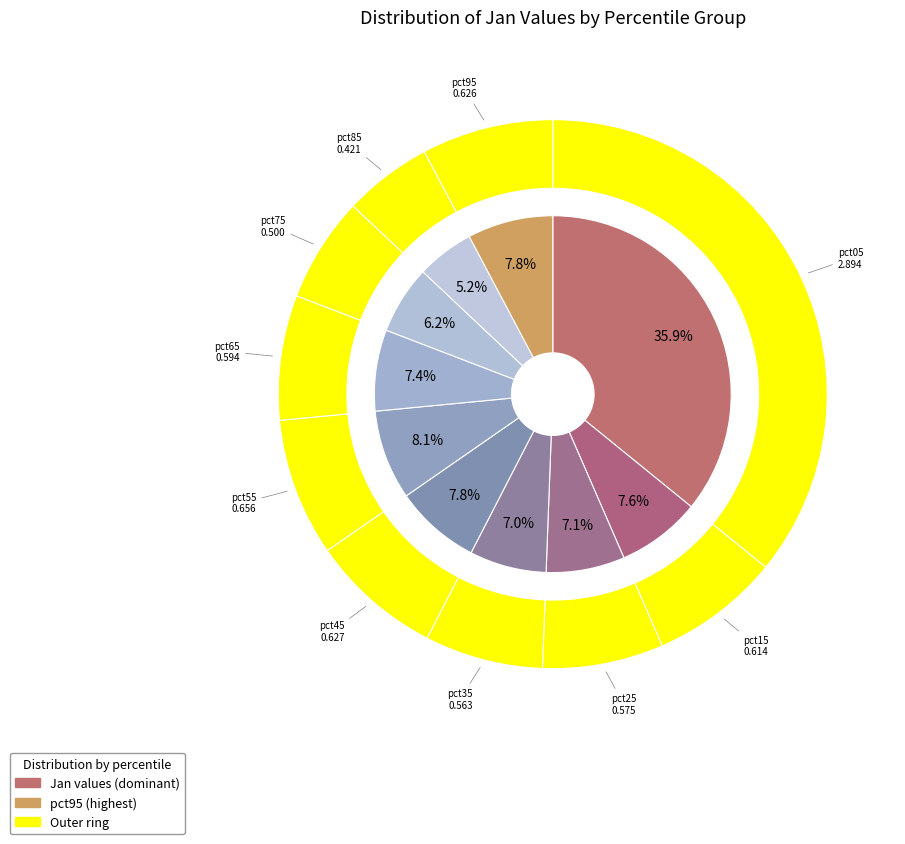

Is the sum of pct05 and pct95 greater than half?

No